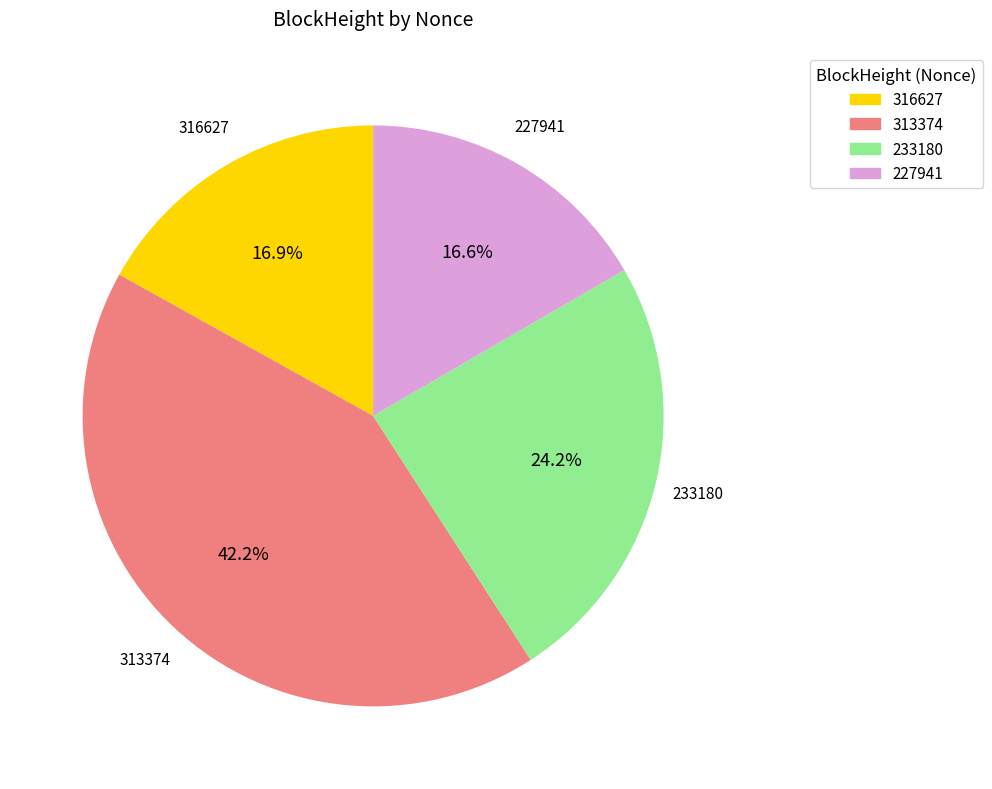

Approximately how many times larger is the value at 227941 compared to 316627?

1.0